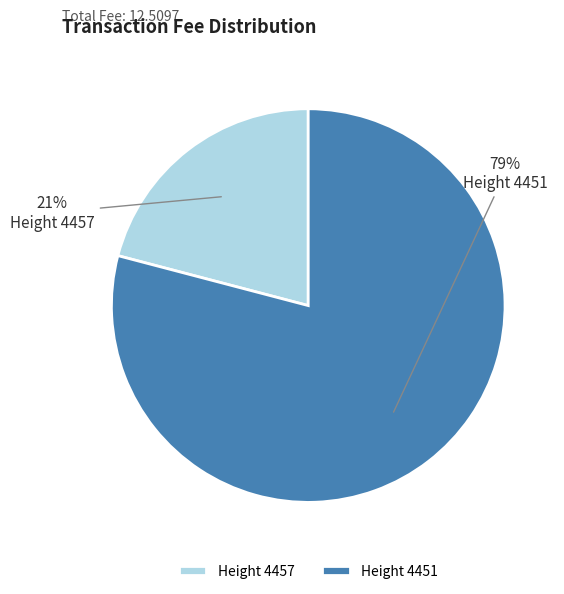

Approximately how many times larger is the value at Height 4451 compared to Height 4457?

3.8